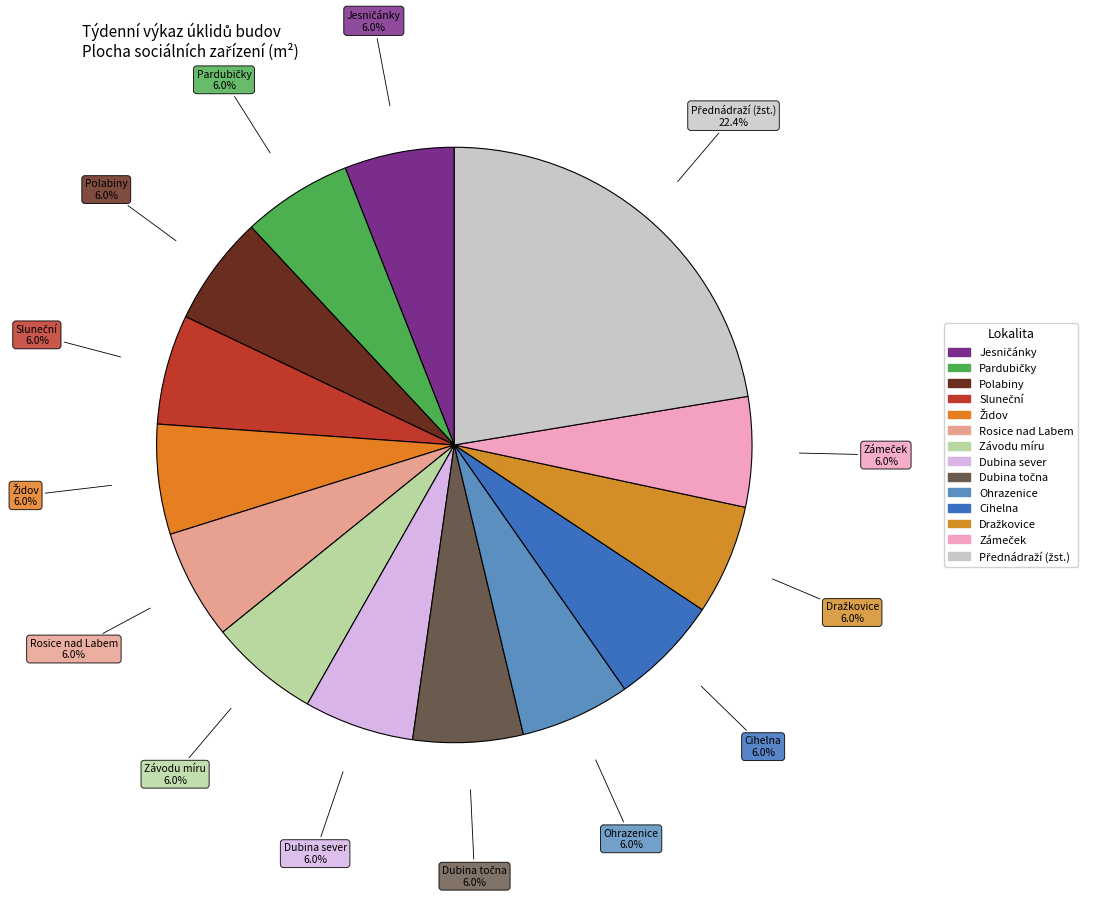

Does Zámeček represent more than half of the total?

No